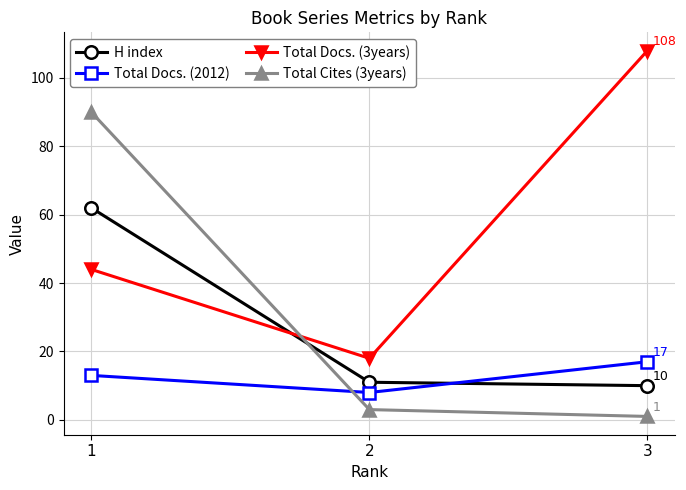

What is the difference between the Total Cites (3years) values at 1 and 3?

89